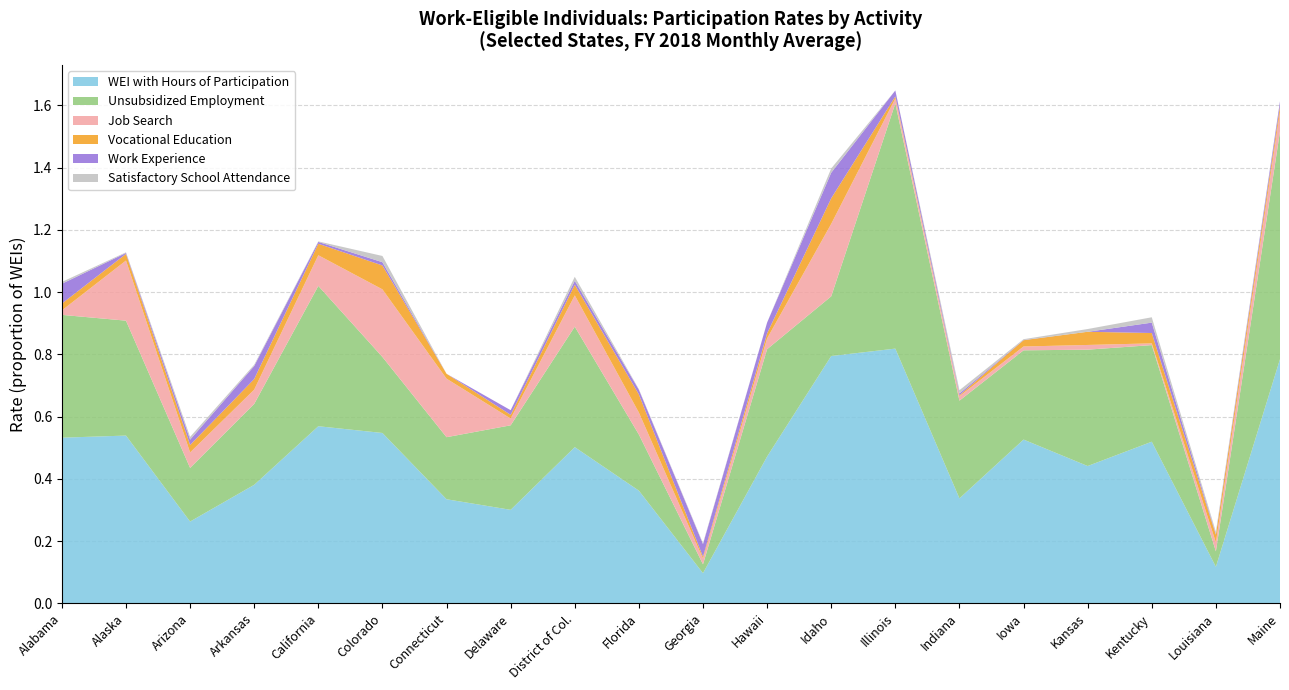

Reading left to right, extract all data points from this chart.

WEI with Hours of Participation: 0.5	0.5	0.3	0.4	0.6	0.5	0.3	0.3	0.5	0.4	0.1	0.5	0.8	0.8	0.3	0.5	0.4	0.5	0.1	0.8
Unsubsidized Employment: 0.4	0.4	0.2	0.3	0.5	0.2	0.2	0.3	0.4	0.2	0.0	0.3	0.2	0.8	0.3	0.3	0.4	0.3	0.0	0.7
Job Search: 0.0	0.2	0.0	0.0	0.1	0.2	0.2	0.0	0.1	0.1	0.0	0.0	0.2	0.0	0.0	0.0	0.0	0.0	0.0	0.1
Vocational Education: 0.0	0.0	0.0	0.0	0.0	0.1	0.0	0.0	0.0	0.1	0.0	0.0	0.1	0.0	0.0	0.0	0.0	0.0	0.0	0.0
Work Experience: 0.1	0.0	0.0	0.0	0.0	0.0	0.0	0.0	0.0	0.0	0.0	0.0	0.1	0.0	0.0	0.0	0.0	0.0	0.0	0.0
Satisfactory School Attendance: 0.0	0.0	0.0	0.0	0.0	0.0	0.0	0.0	0.0	0.0	0.0	0.0	0.0	0.0	0.0	0.0	0.0	0.0	0.0	0.0